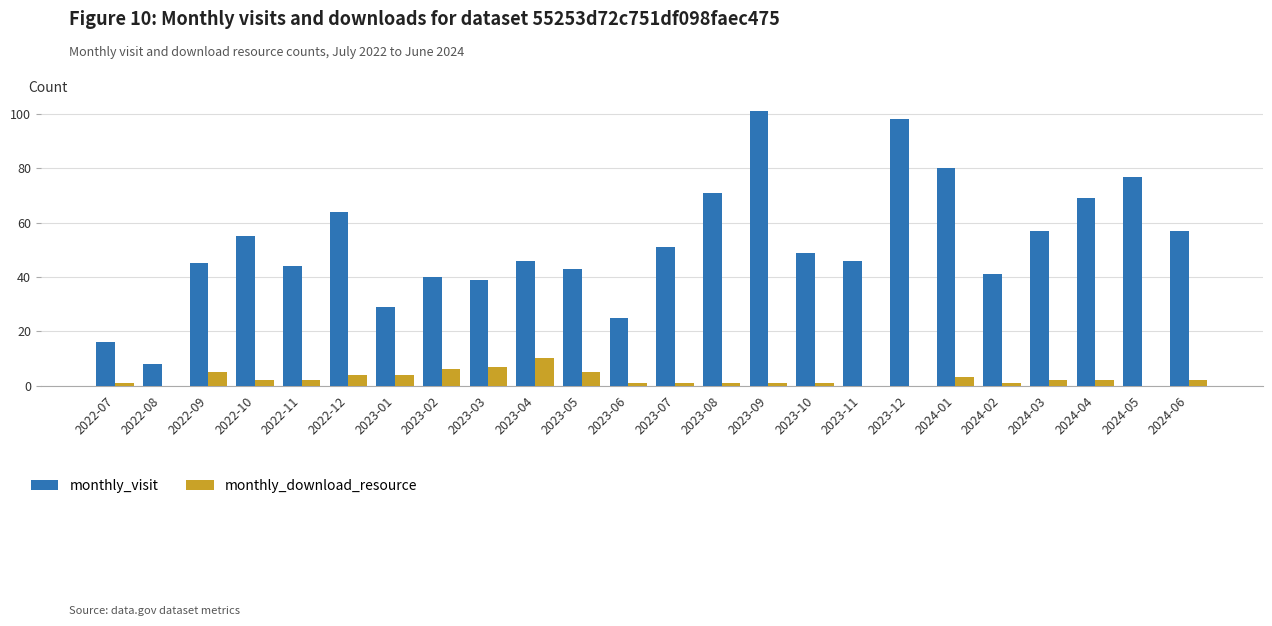

At which label does monthly_download_resource reach its peak?

2023-04